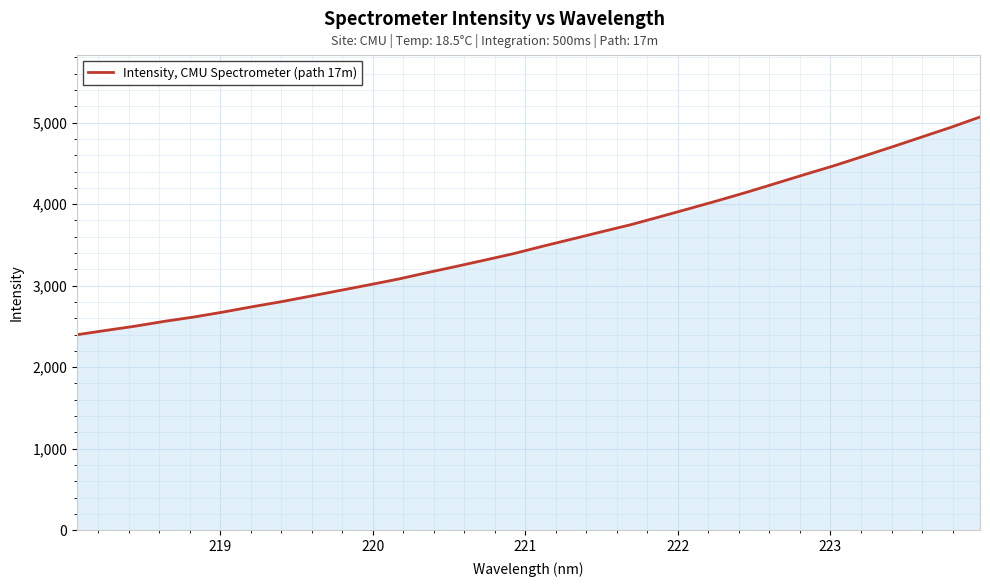

What is the difference between the maximum and minimum values?

2671.5